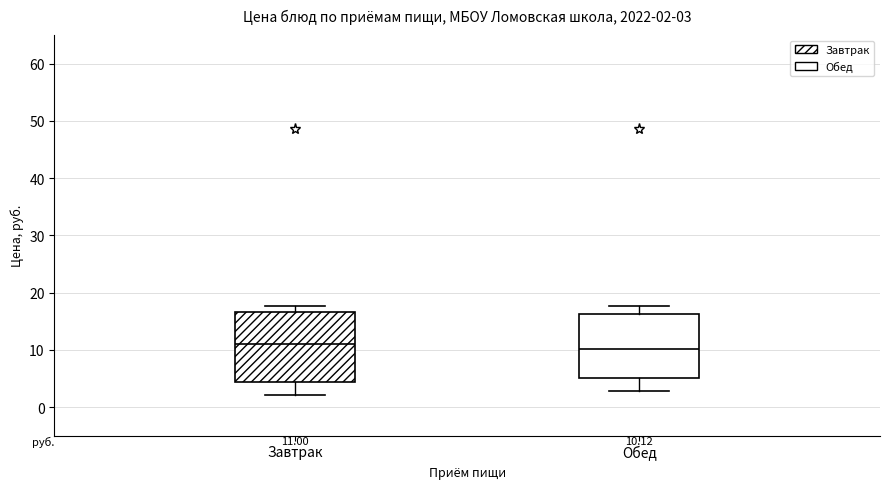

Which box is the tallest, from its lower edge to its upper edge?

Завтрак